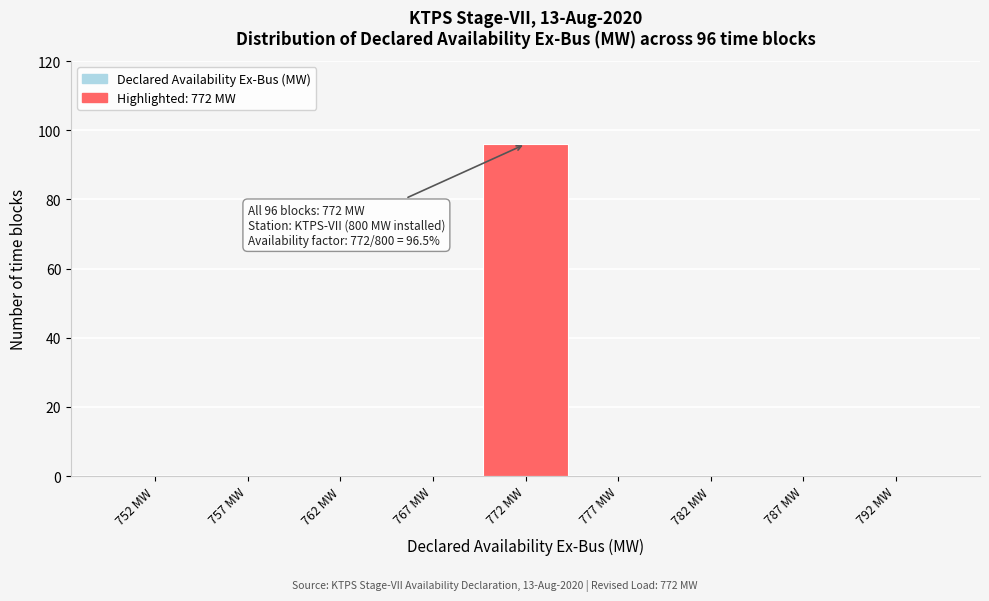

Reading left to right, list all the values displayed in this chart.

752 MW=0	757 MW=0	762 MW=0	767 MW=0	772 MW=96	777 MW=0	782 MW=0	787 MW=0	792 MW=0